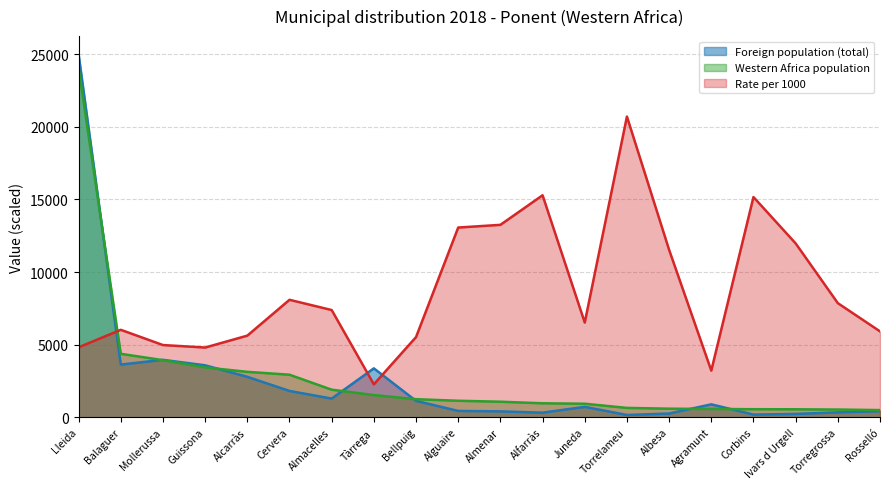

What is the maximum value for Rate per 1000?

20709